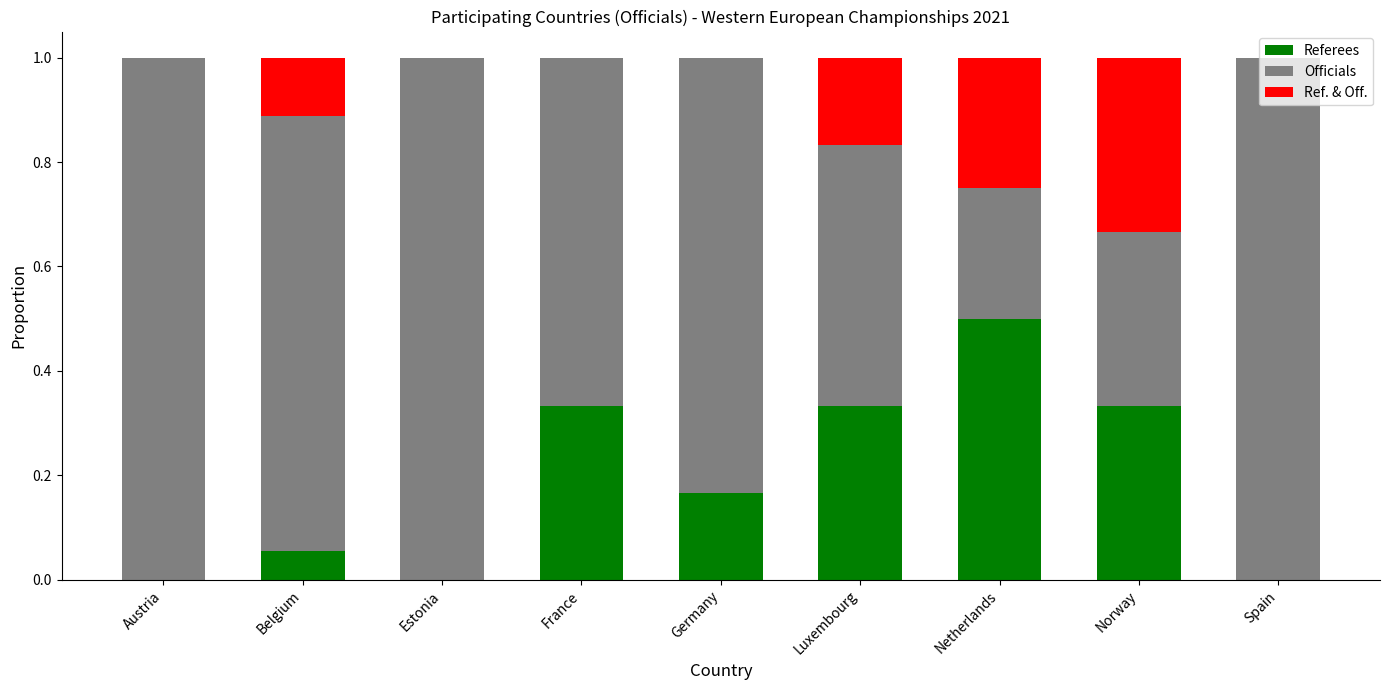

Count the Referees values in the range 0 to 1.

9